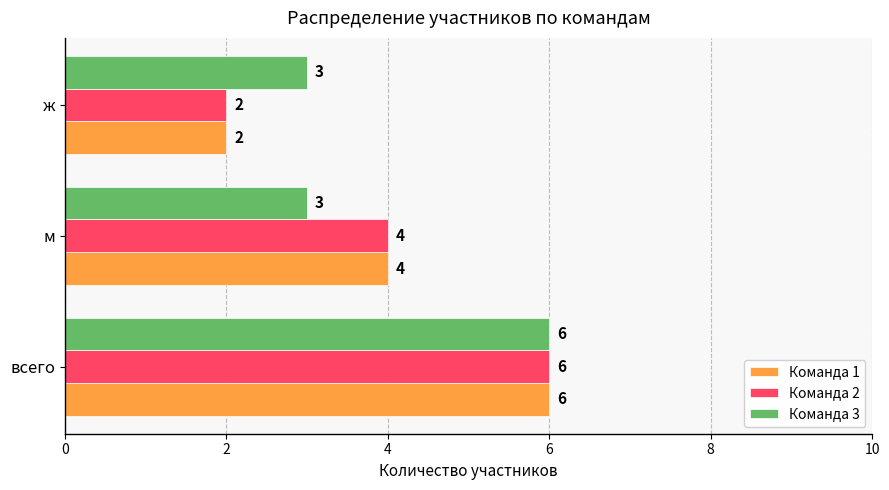

The value of Команда 1 at ж is 1. True or false?

False